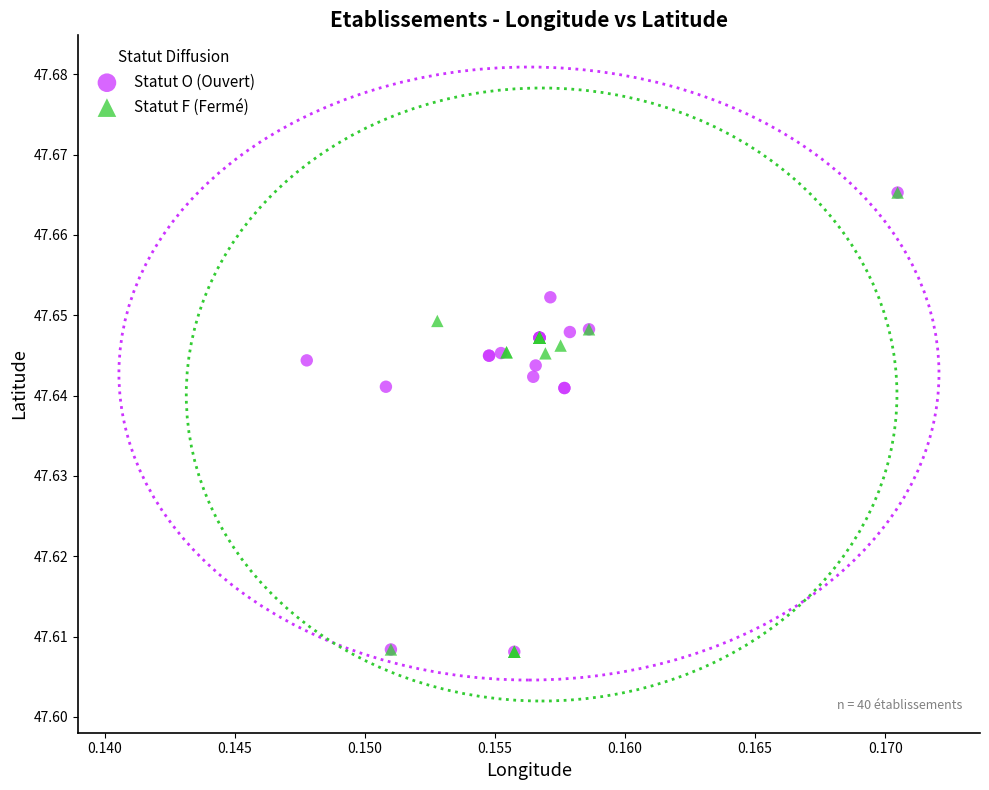

What are all the series names shown in the legend?

Statut O (Ouvert), Statut F (Fermé)